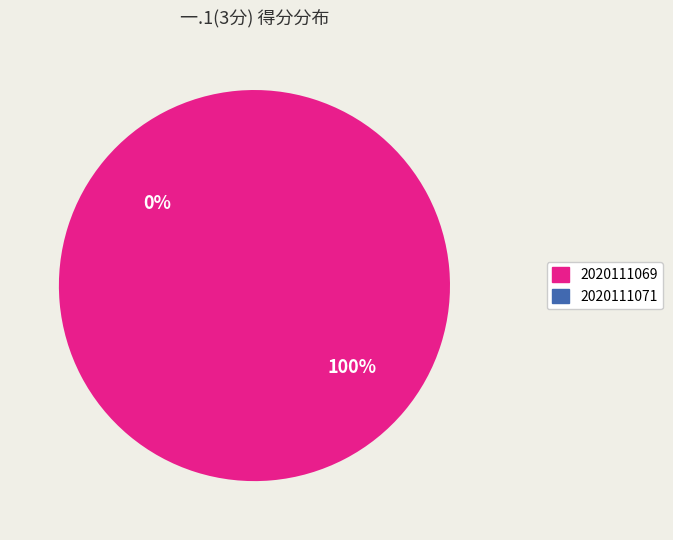

To the nearest percent, what is the difference between the largest and smallest slice percentages?

100%